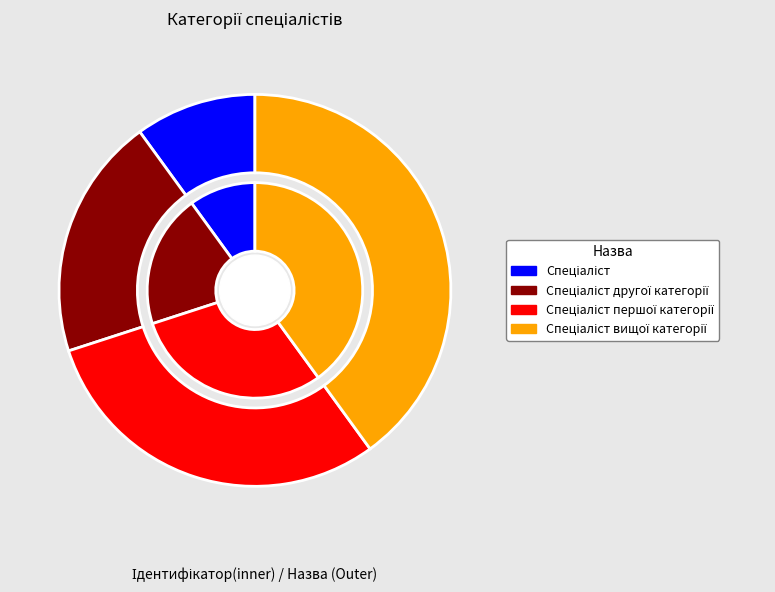

Is Спеціаліст the majority of the pie?

No